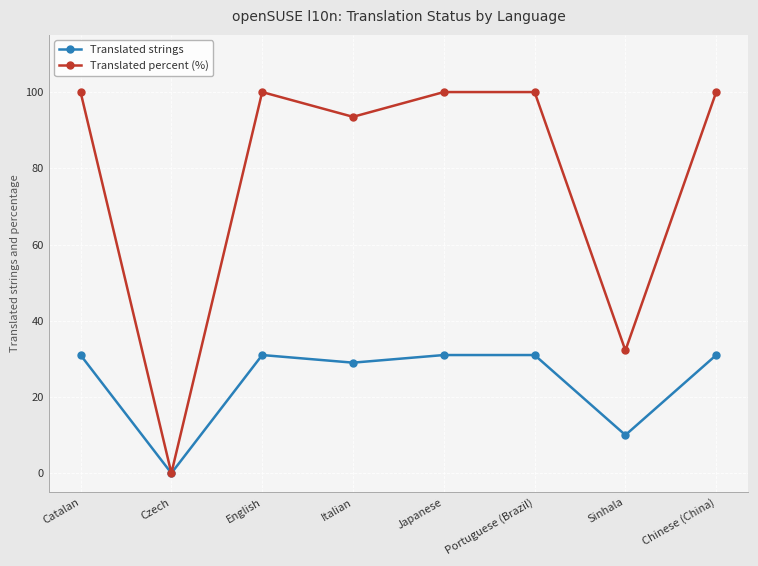

At which label is Translated percent (%) closest to 50?

Sinhala